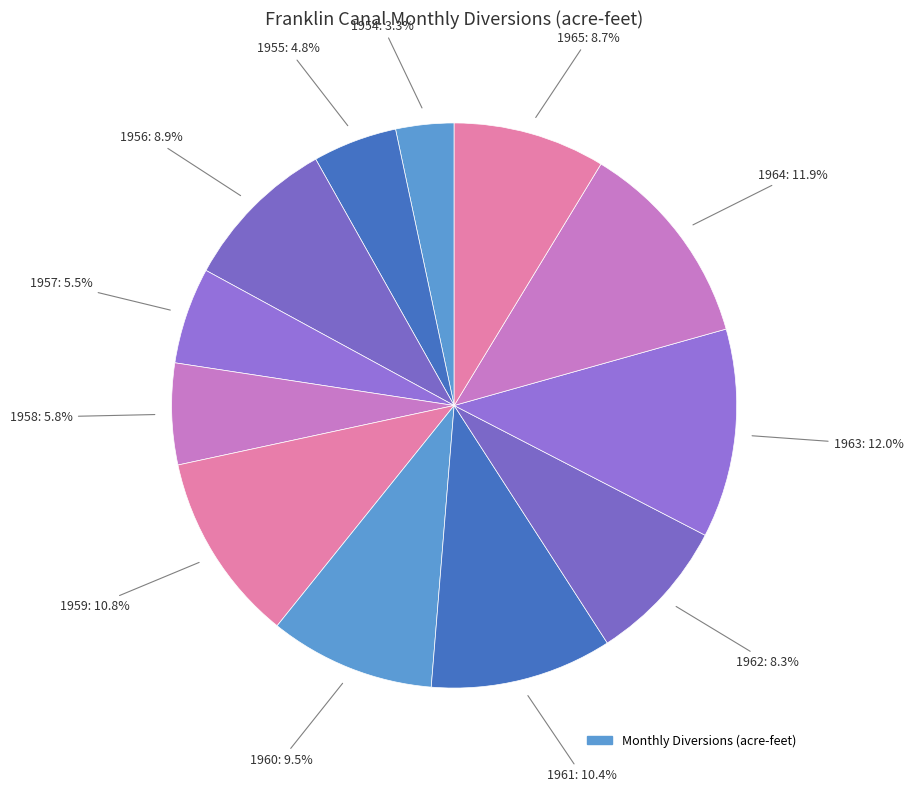

Count the number of slices in the pie.

12